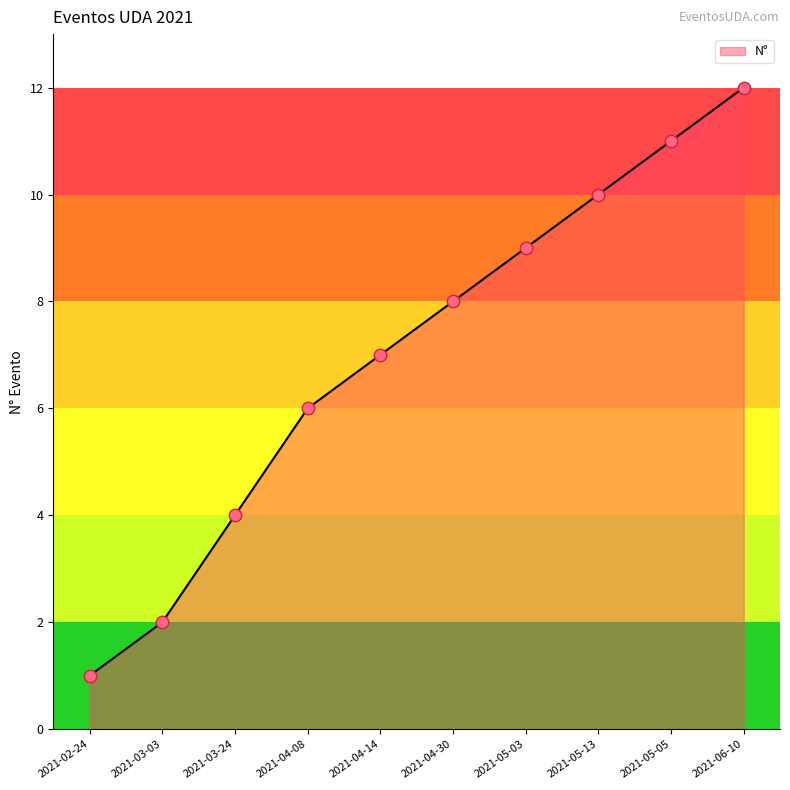

What is the change in value from 2021-05-03 to 2021-06-10?

+3